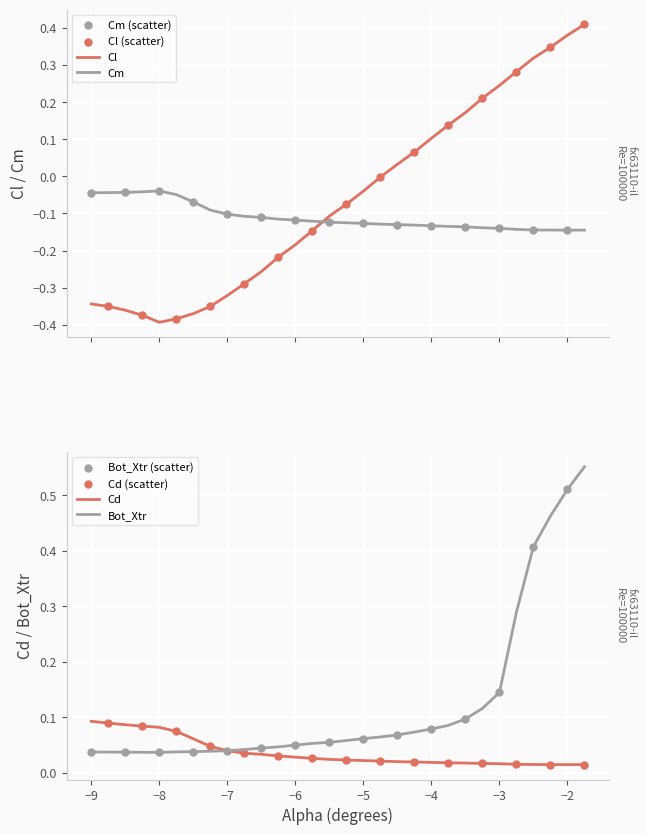

Which series has the largest Y range (max minus min)?

Cl